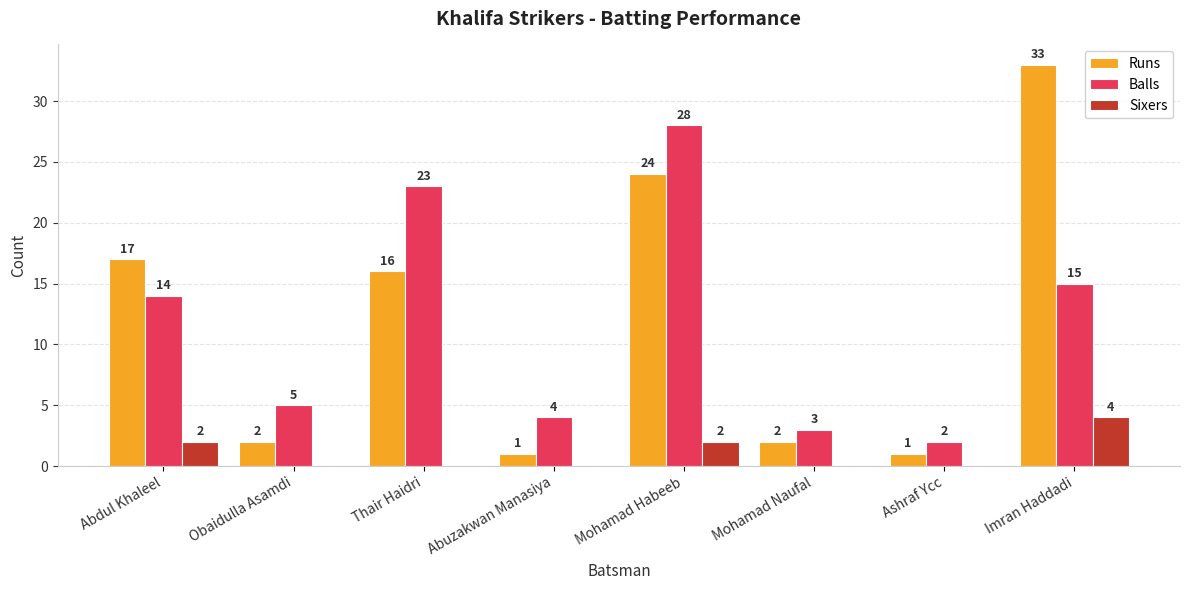

Count the number of data series in this chart.

3